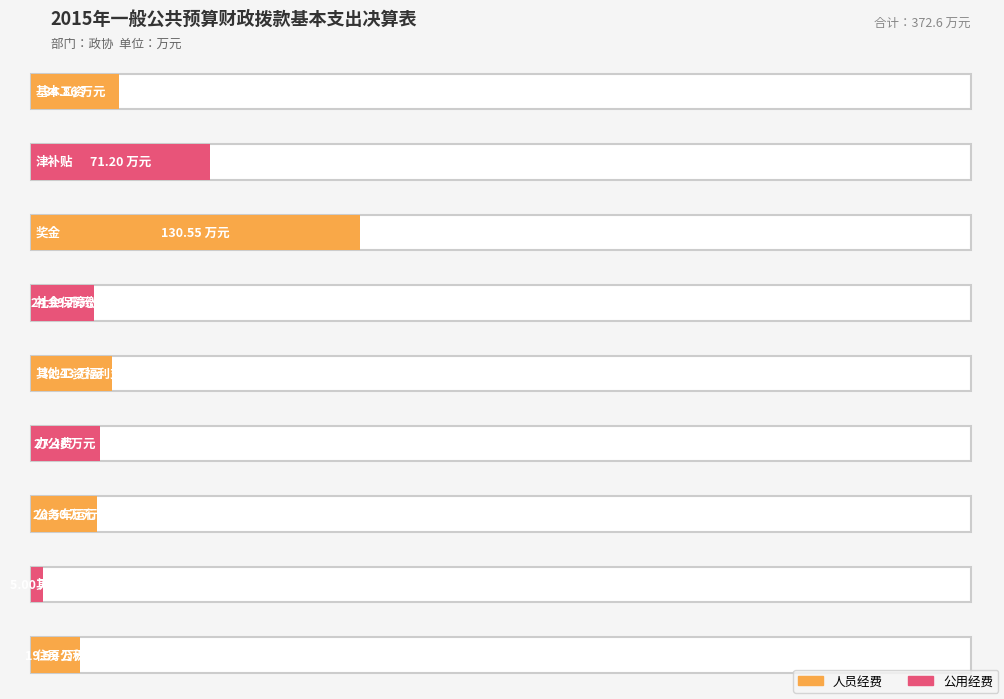

What is the approximate value at 奖金?

130.6